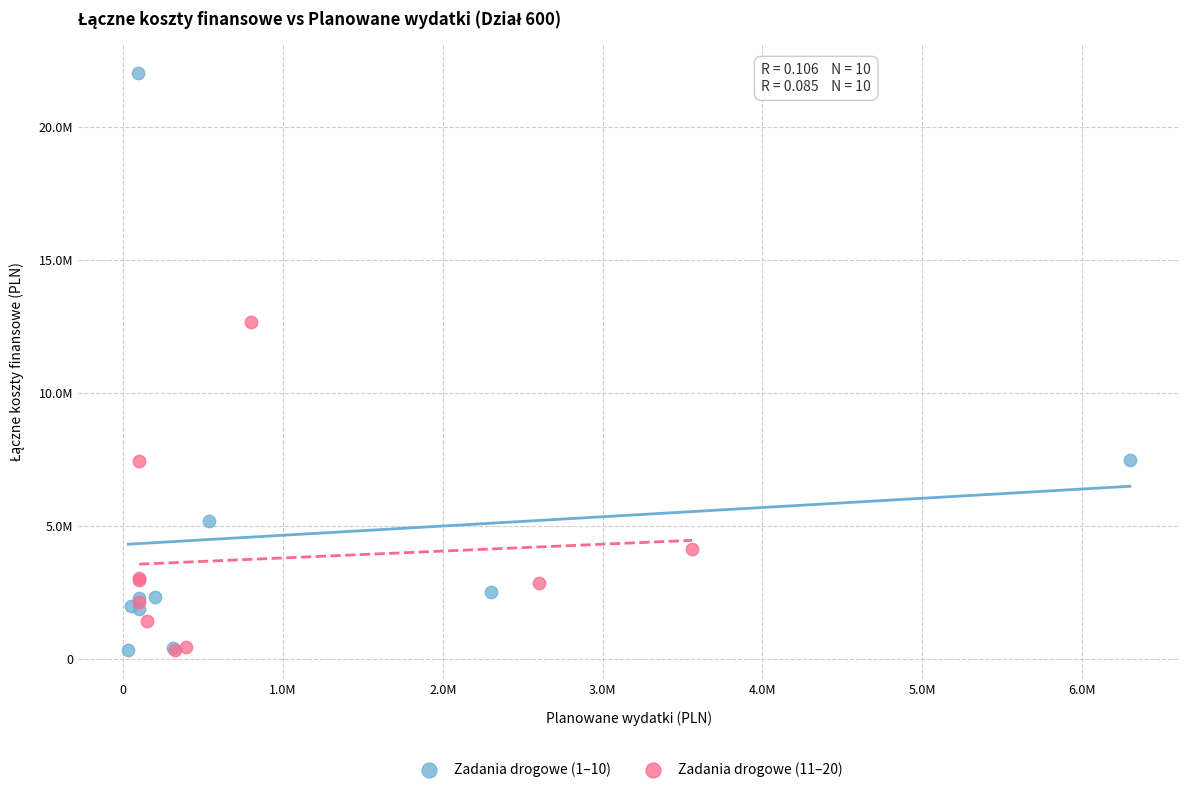

What are all the series names shown in the legend?

Zadania drogowe (1–10), Zadania drogowe (11–20)